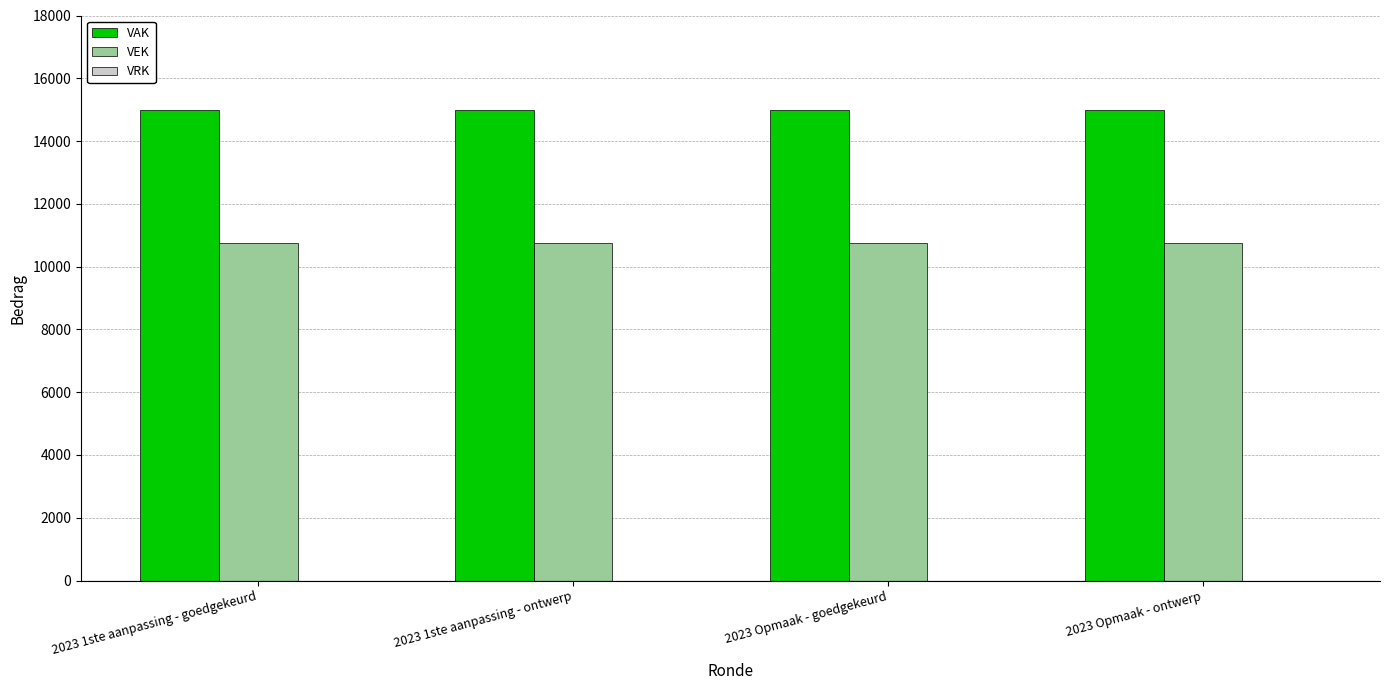

At how many categories does at least one series exceed 13347?

4